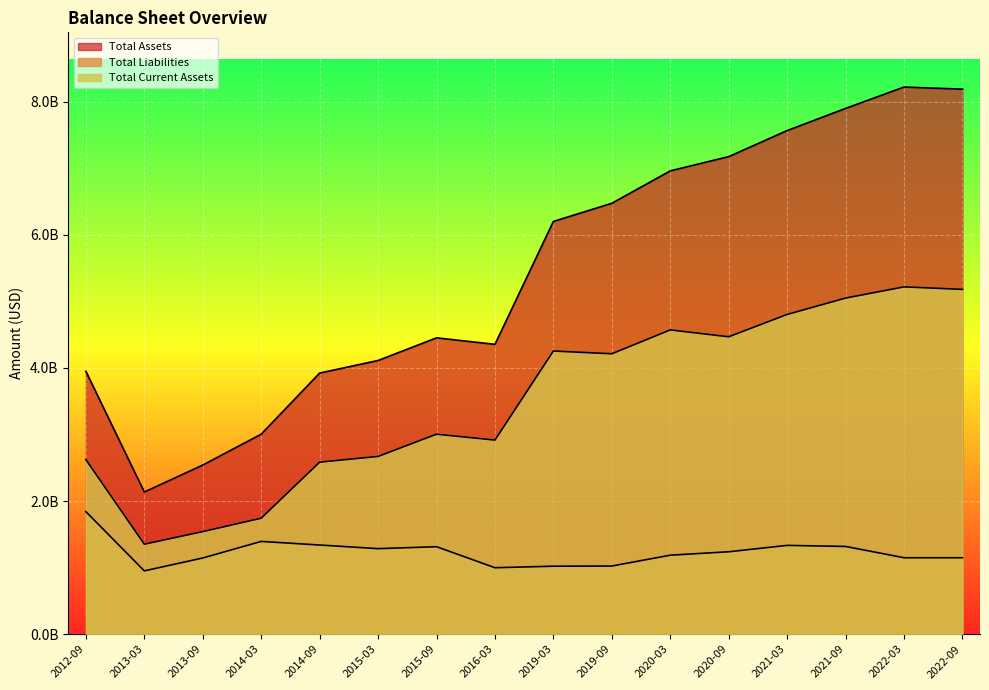

Where is the first local maximum for Total Assets?

2015-09